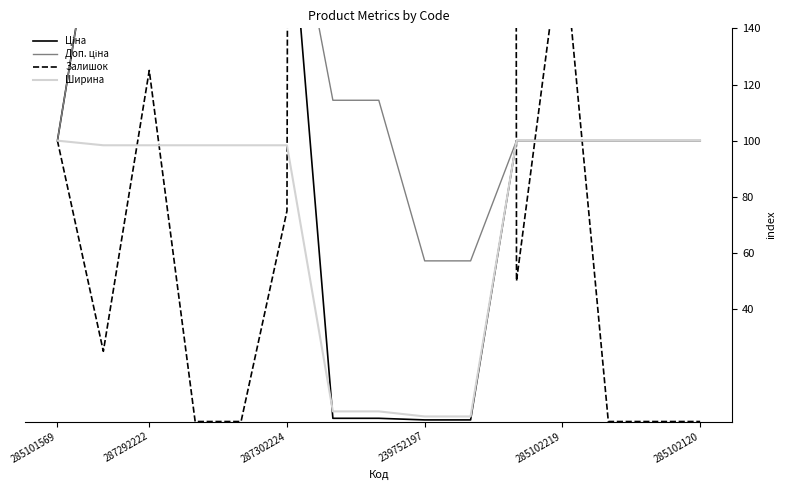

What is the sum of all Ціна values?

1574.2